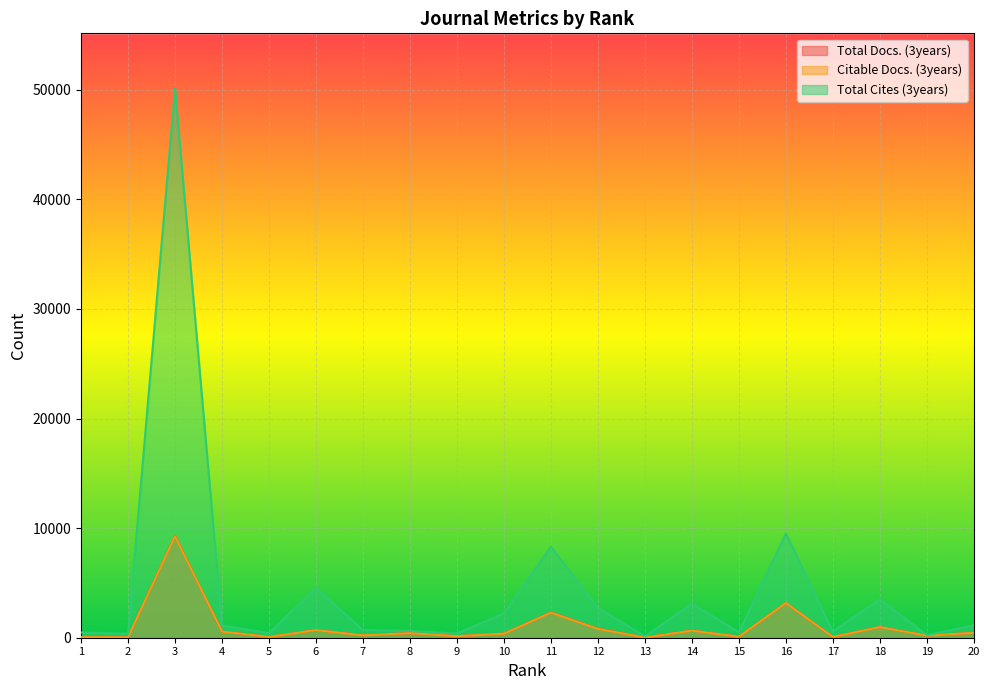

Between 4 and 18, which series saw the biggest shift?

Total Cites (3years)